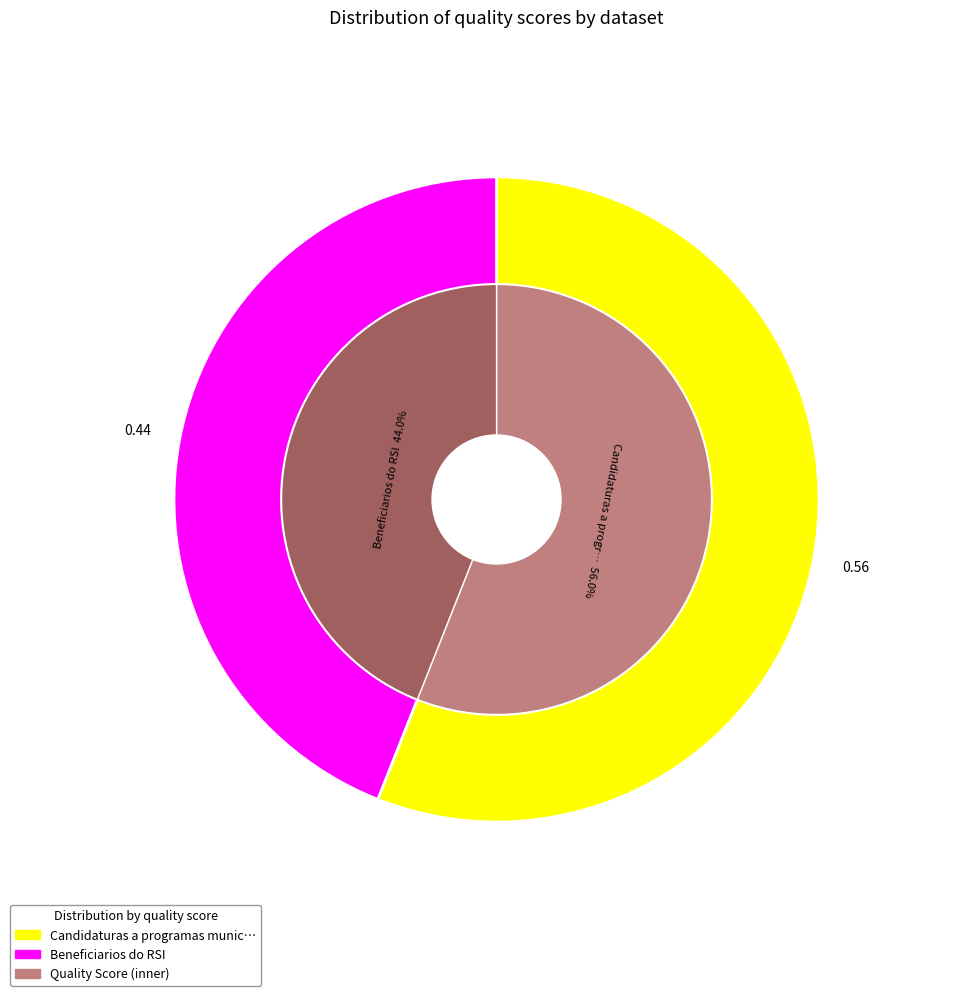

Which slice is the smallest?

Beneficiarios do RSI